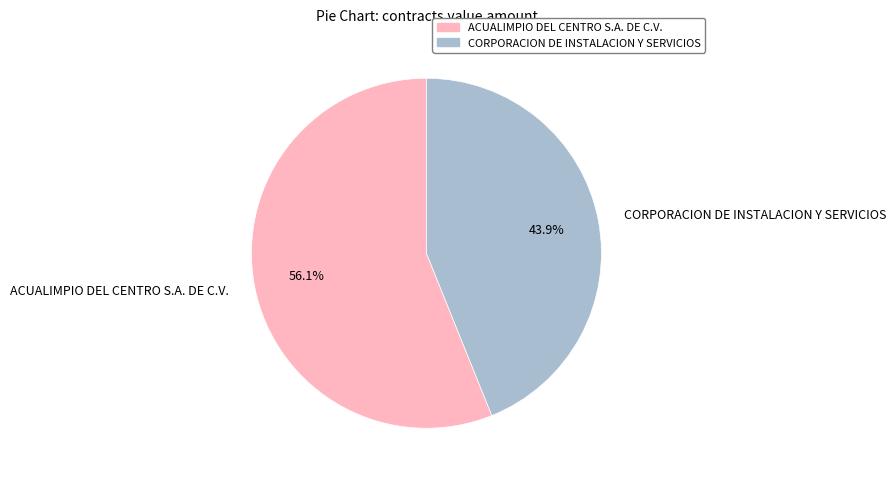

Count the number of slices in the pie.

2